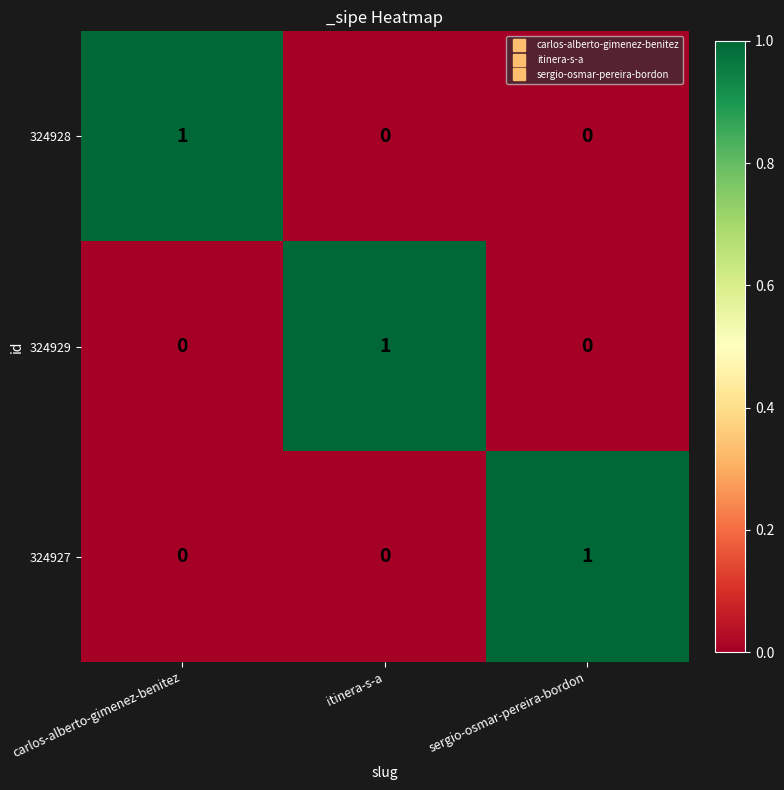

Is the value of 324929 at carlos-alberto-gimenez-benitez greater than the value of 324927 at sergio-osmar-pereira-bordon?

No